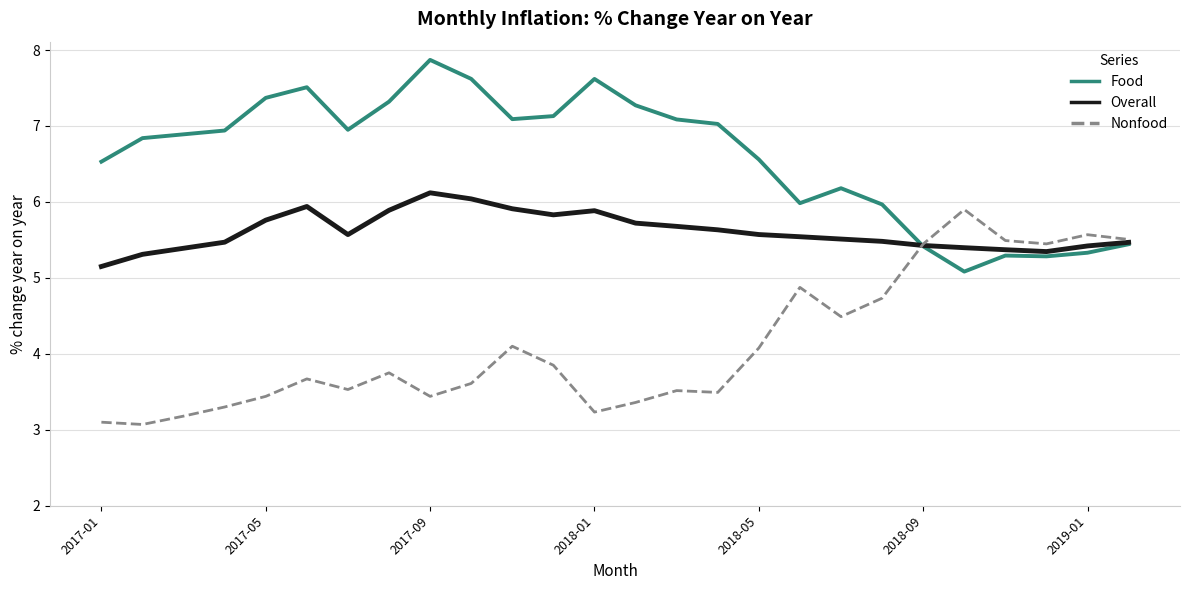

What is the highest value of the Food series?

7.9